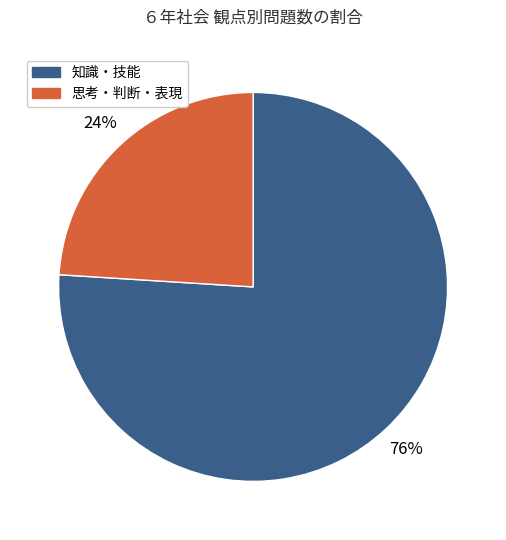

Does any single category account for the majority?

Yes